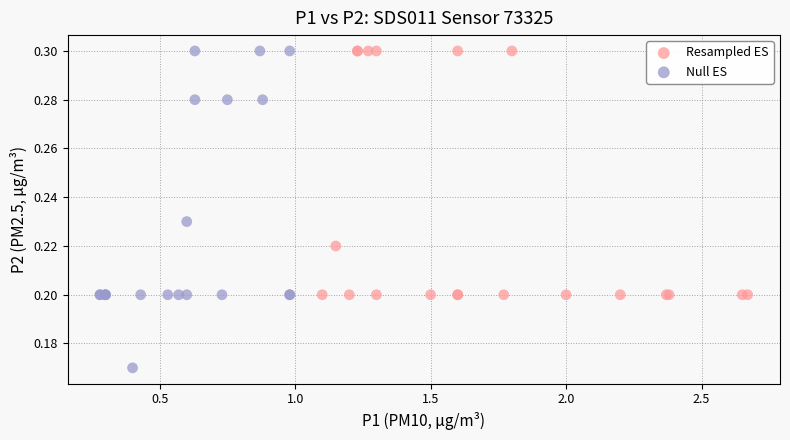

Which series has the largest Y range (max minus min)?

Null ES